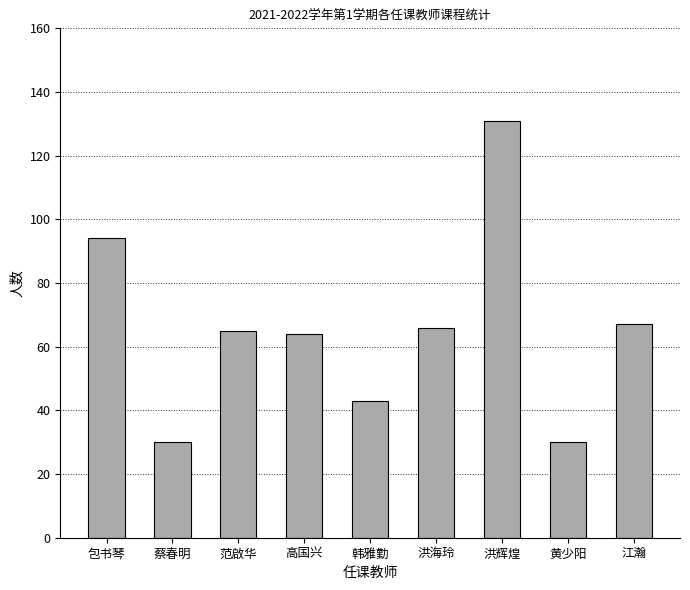

Reading left to right, what are all the values shown in this chart?

94	30	65	64	43	66	131	30	67